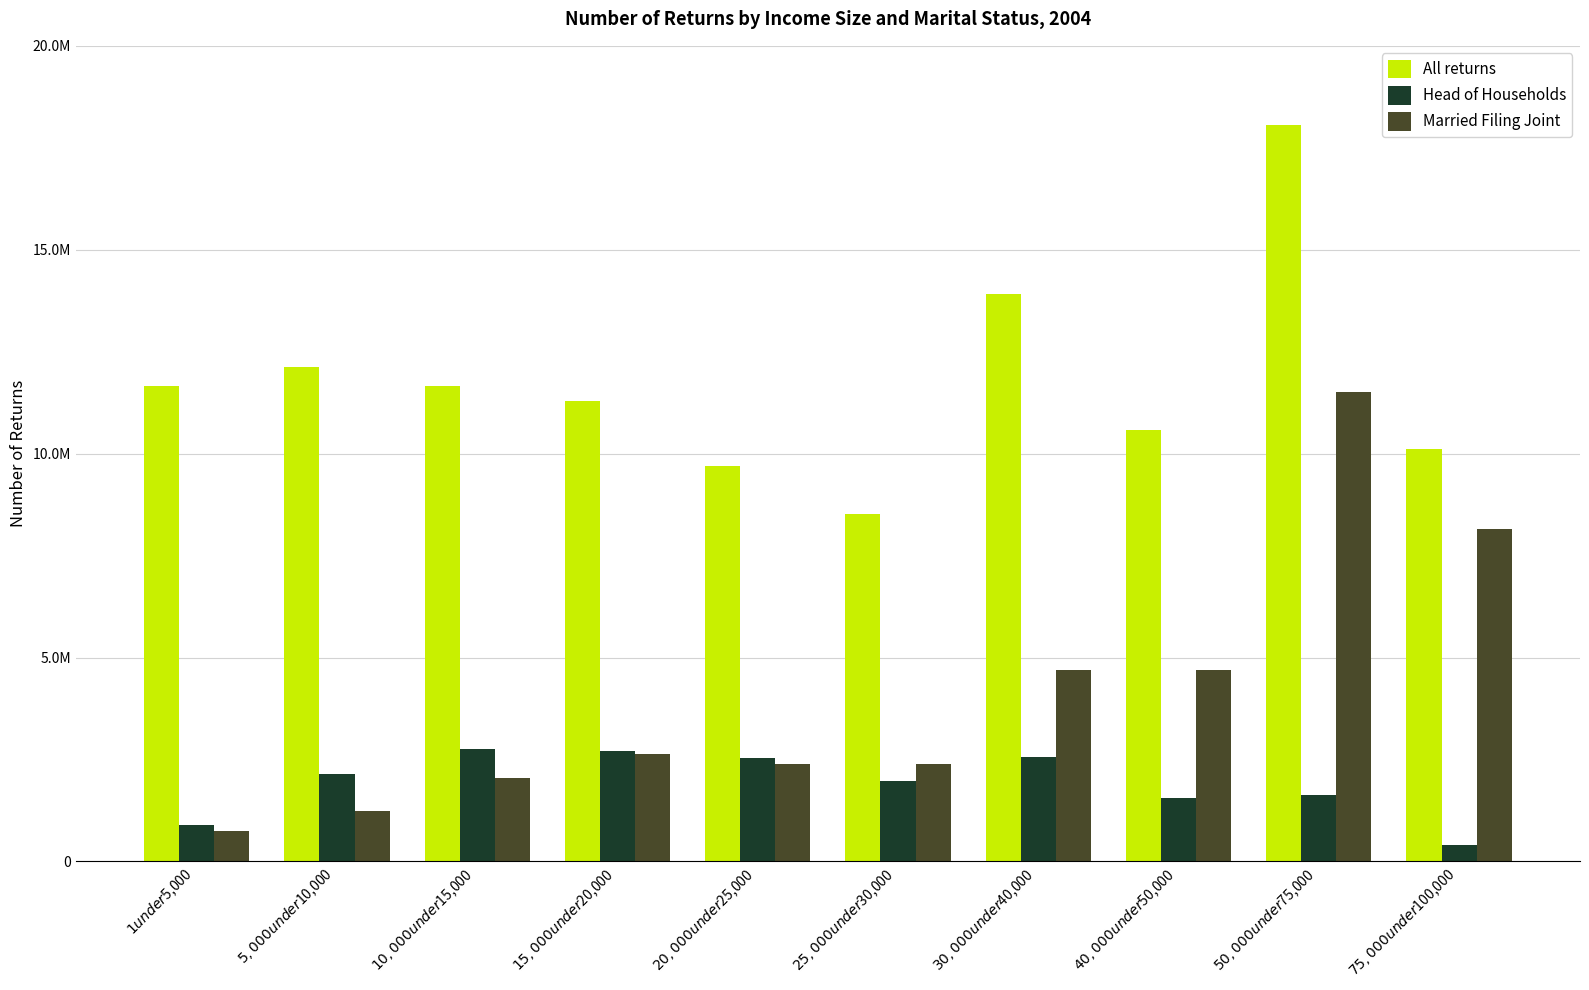

What is the difference between the highest and lowest values at $20,000 under $25,000?

7328135